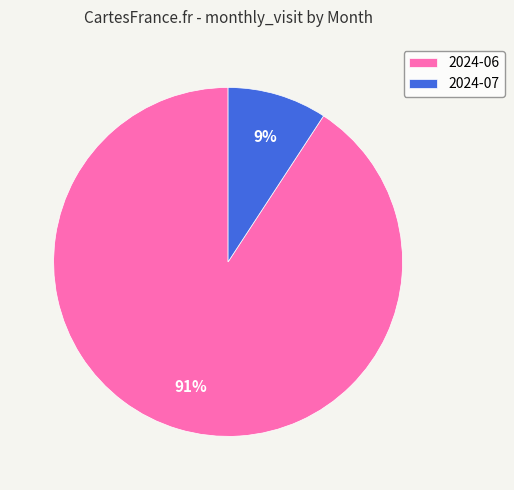

Between 2024-07 and 2024-06, which is larger?

2024-06